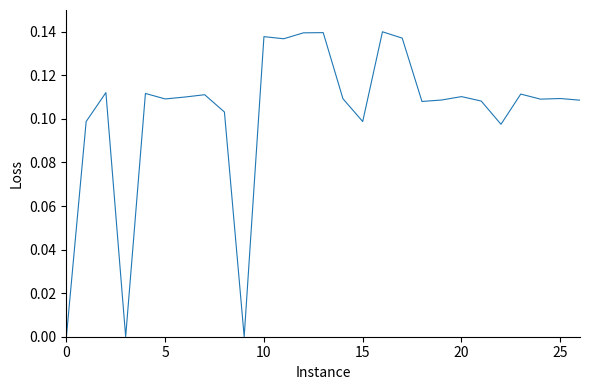

What is the difference between the maximum and minimum values?

0.1